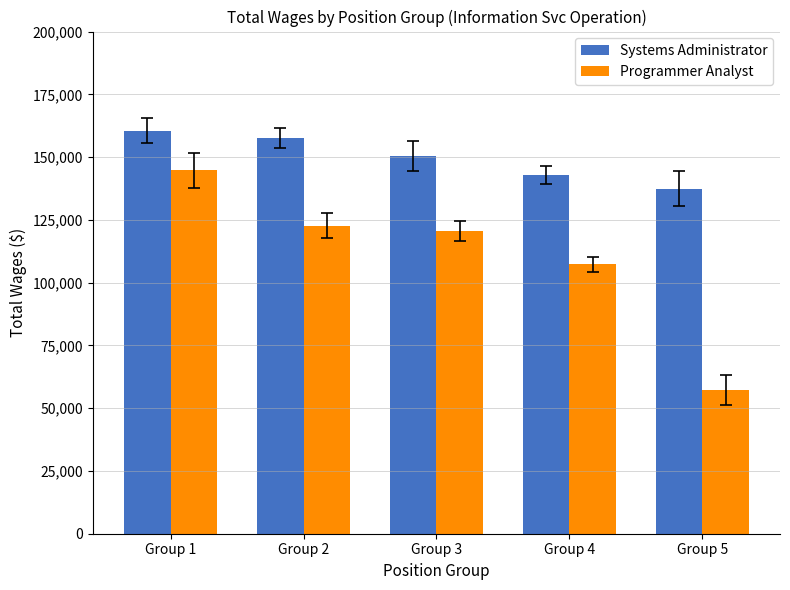

Rank the series by their average value, from highest to lowest.

Systems Administrator, Programmer Analyst